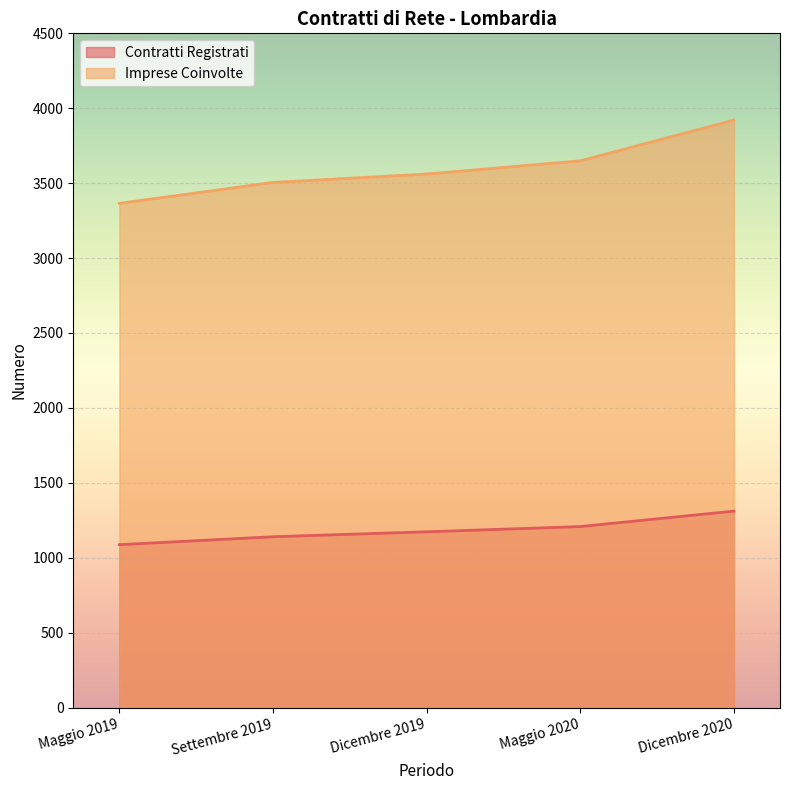

What is the label of the 5th point from the left?

Dicembre 2020